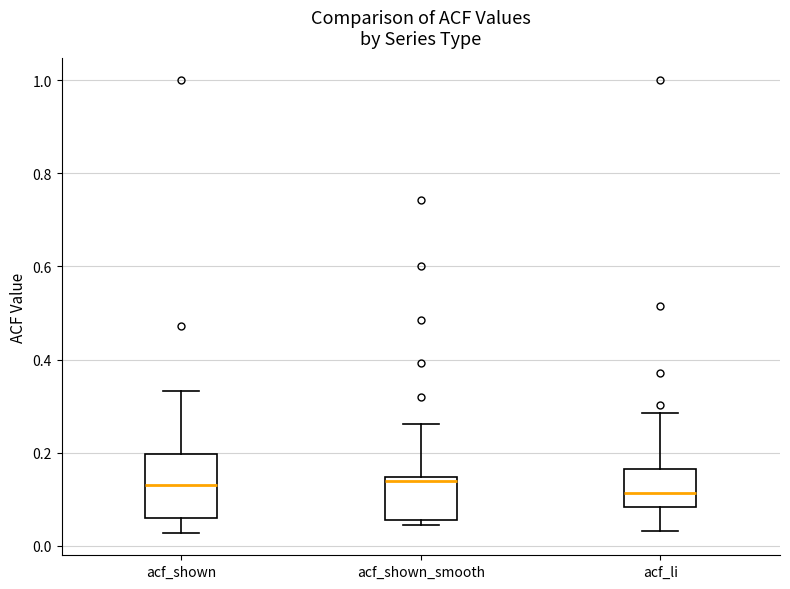

Where is the upper edge of the box for acf_li on the y-axis? The values are not printed on the chart, so give them approximately, as read against the axis.

0.16